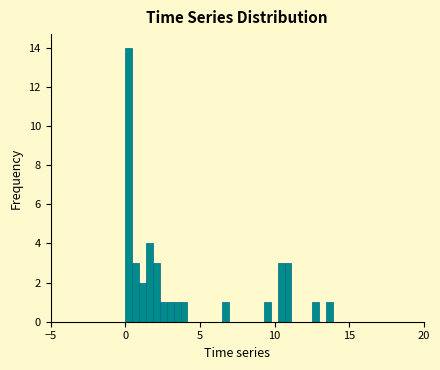

Around what value on the x-axis is the tallest bar? Give the approximate position of its centre, as read against the axis.

0.0